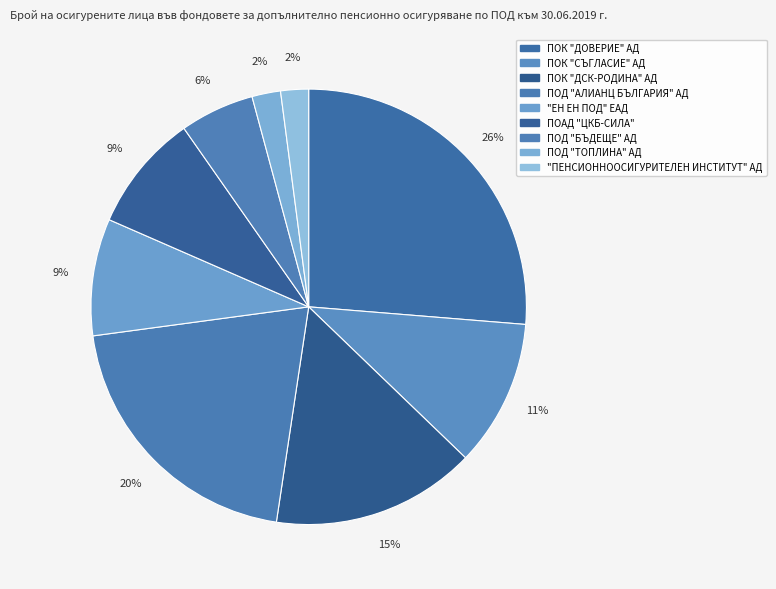

Do "ЕН ЕН ПОД" ЕАД and ПОД "ТОПЛИНА" АД together represent more than half of the pie?

No